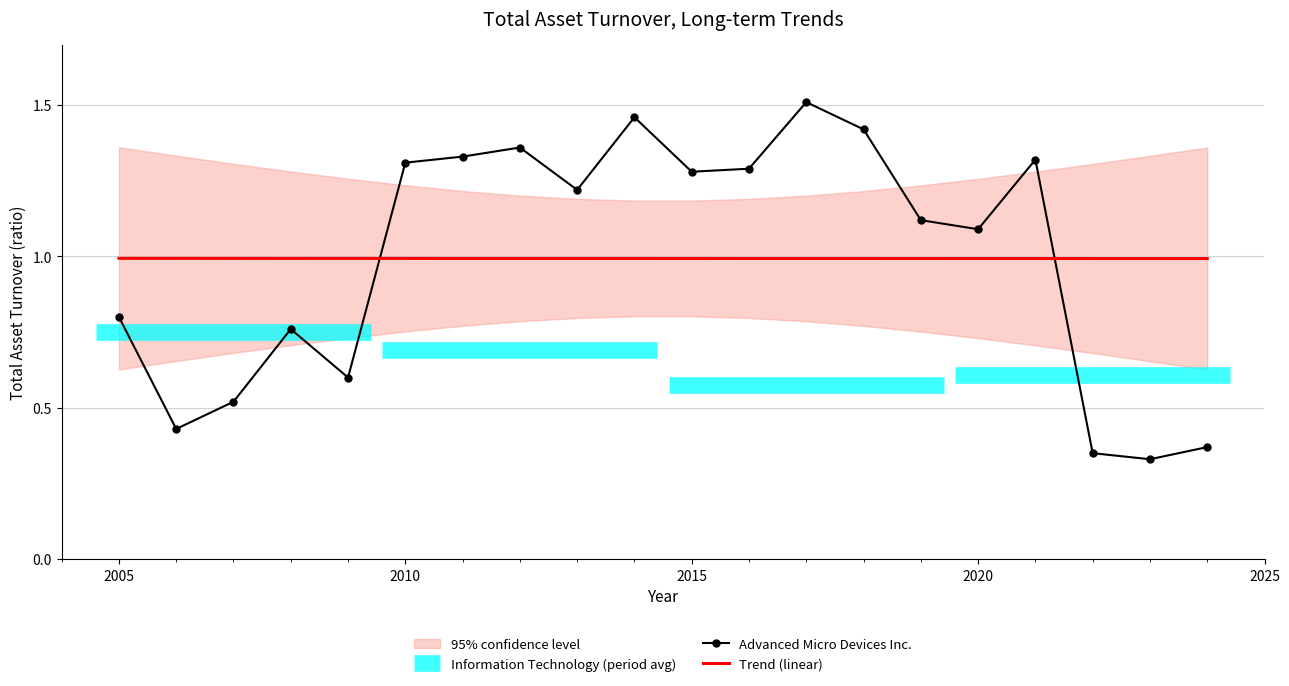

Which series has the widest spread of values?

Advanced Micro Devices Inc.